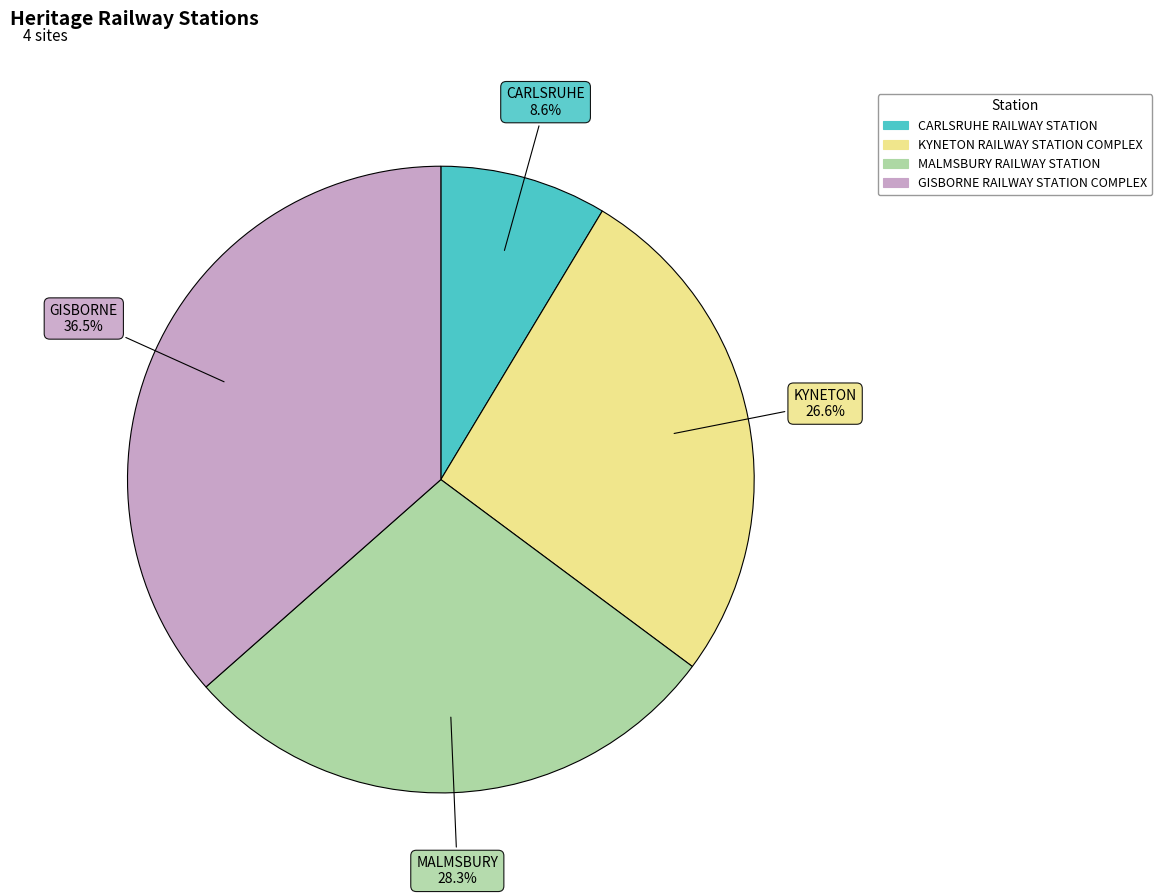

What percentage is the KYNETON RAILWAY STATION COMPLEX slice, to the nearest percent?

27%